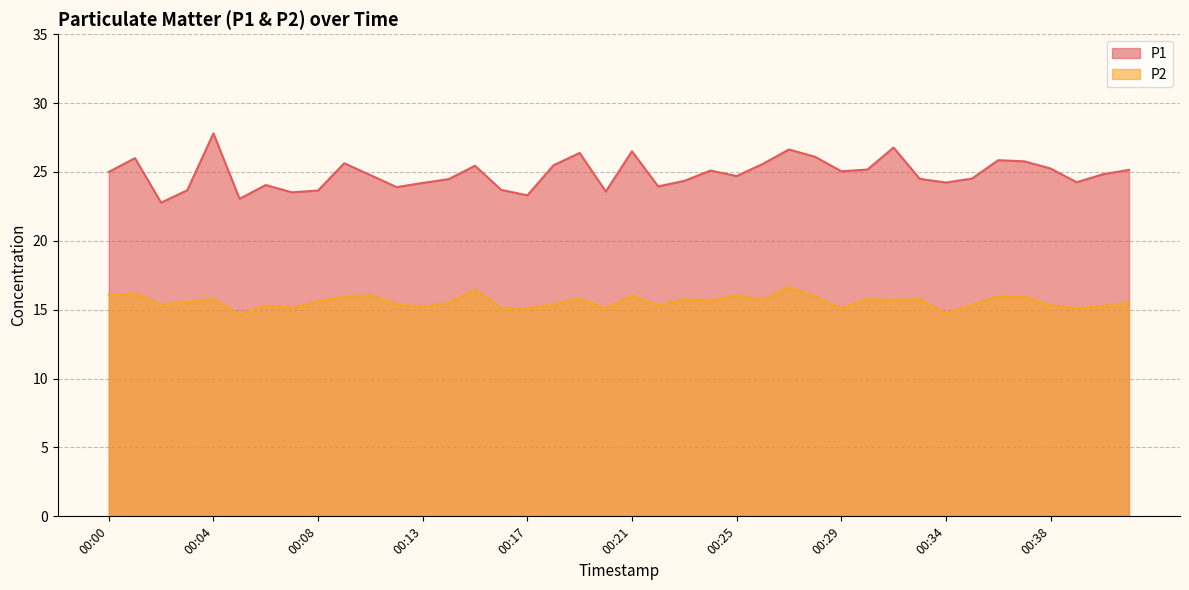

Reading left to right, list all the values displayed in this chart.

P1: 00:00=25.0	00:01=26.0	00:02=22.8	00:03=23.7	00:04=27.8	00:05=23.1	00:06=24.1	00:07=23.5	00:08=23.6	00:09=25.6	00:10=24.8	00:12=23.9	00:13=24.2	00:14=24.5	00:15=25.4	00:16=23.7	00:17=23.3	00:18=25.5	00:19=26.4	00:20=23.6	00:21=26.5	00:22=23.9	00:23=24.4	00:24=25.1	00:25=24.7	00:26=25.6	00:27=26.6	00:28=26.1	00:29=25.1	00:30=25.2	00:32=26.8	00:33=24.5	00:34=24.2	00:35=24.5	00:36=25.9	00:37=25.8	00:38=25.2	00:39=24.2	00:40=24.8	00:41=25.1
P2: 00:00=16.1	00:01=16.2	00:02=15.4	00:03=15.6	00:04=15.8	00:05=14.7	00:06=15.3	00:07=15.1	00:08=15.6	00:09=15.9	00:10=16.1	00:12=15.4	00:13=15.2	00:14=15.5	00:15=16.4	00:16=15.1	00:17=15.1	00:18=15.4	00:19=15.8	00:20=15.1	00:21=16.0	00:22=15.3	00:23=15.8	00:24=15.7	00:25=16.1	00:26=15.7	00:27=16.6	00:28=15.9	00:29=15.1	00:30=15.8	00:32=15.7	00:33=15.8	00:34=14.7	00:35=15.3	00:36=16.0	00:37=15.9	00:38=15.3	00:39=15.1	00:40=15.3	00:41=15.5